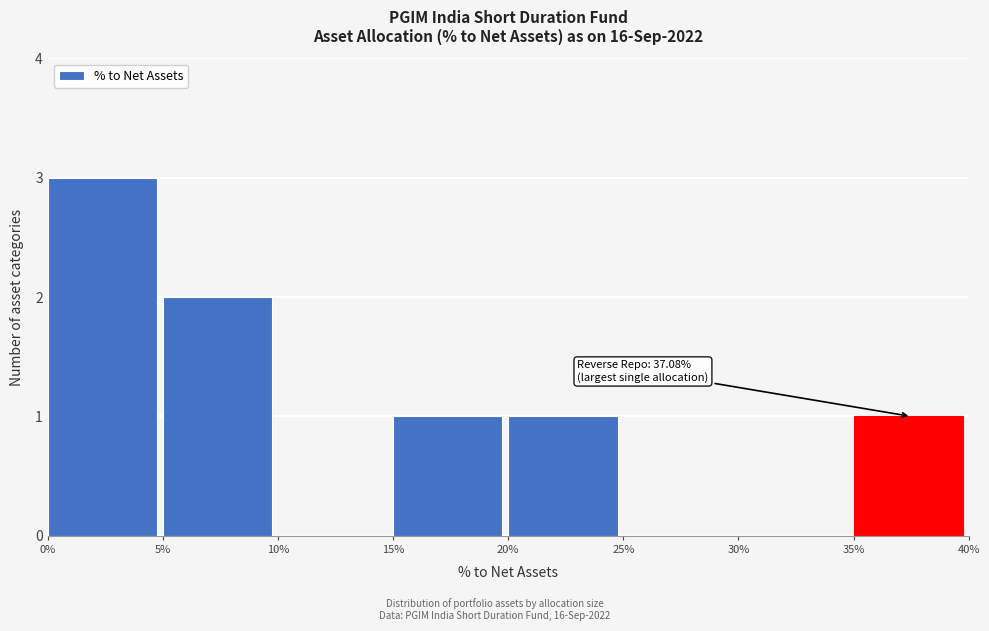

Over which range of the x-axis is the bar tallest?

0% to 5%